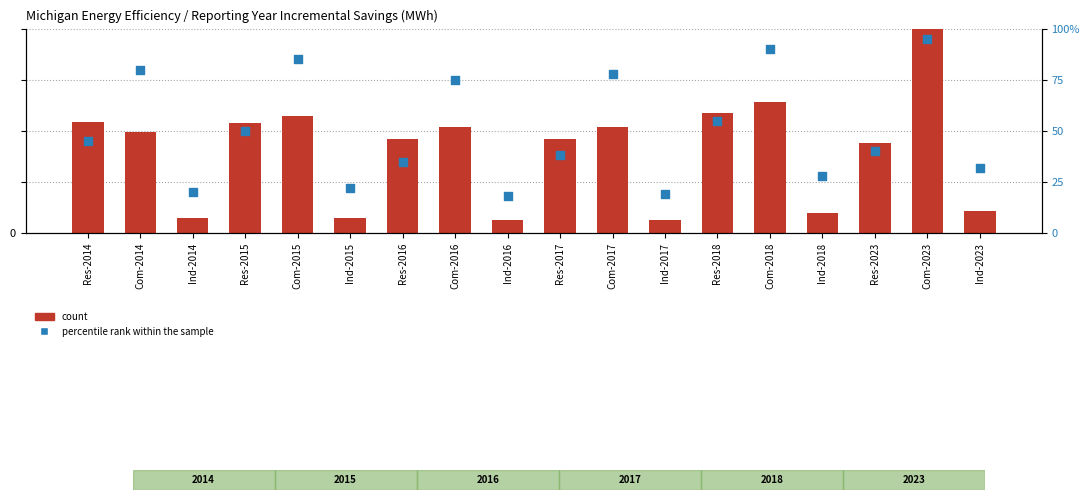

At which category is the sum across all series the highest?

Com-2023